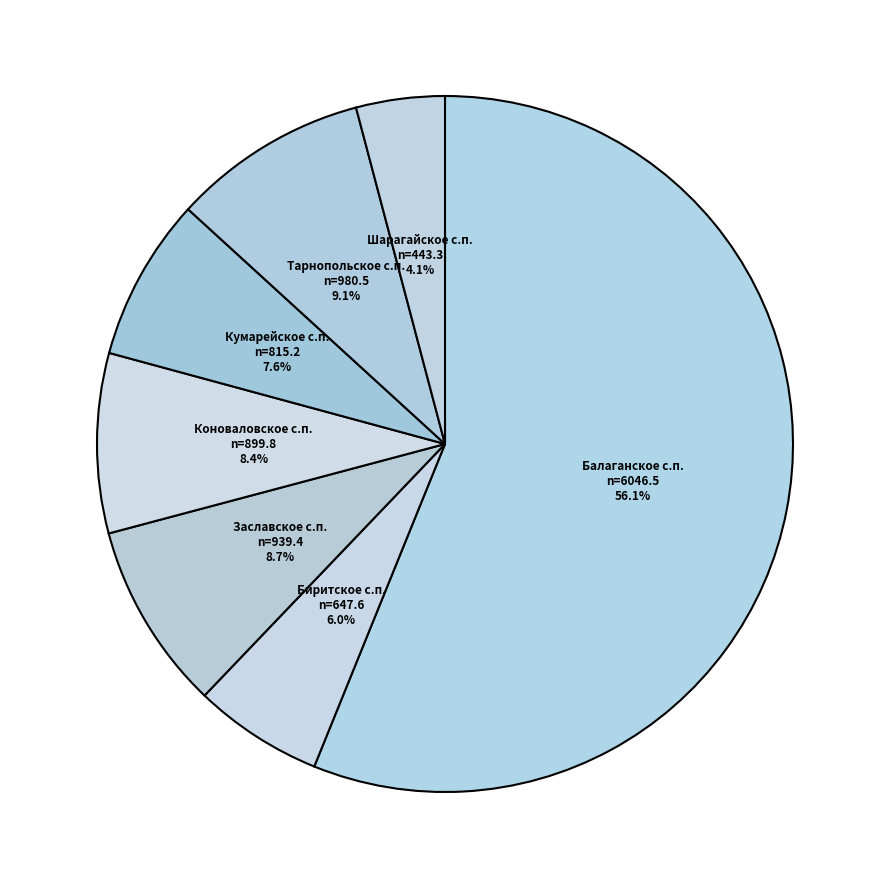

How much of the chart is everything except Тарнопольское с.п.?

90.9%